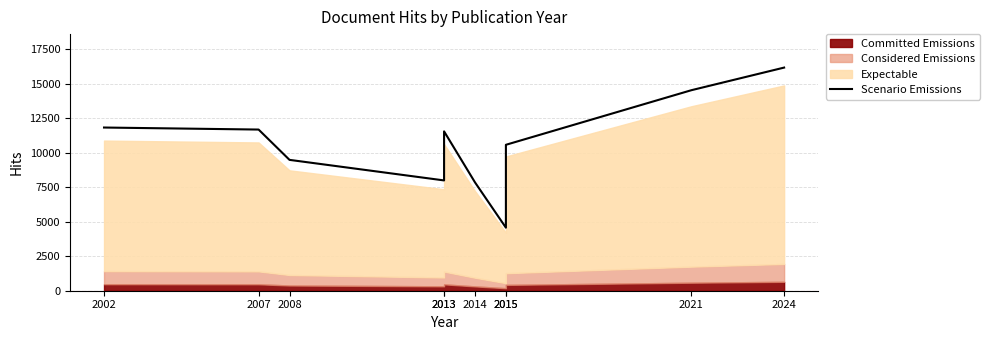

What is the change in value from 2008 to 2013?

+2065